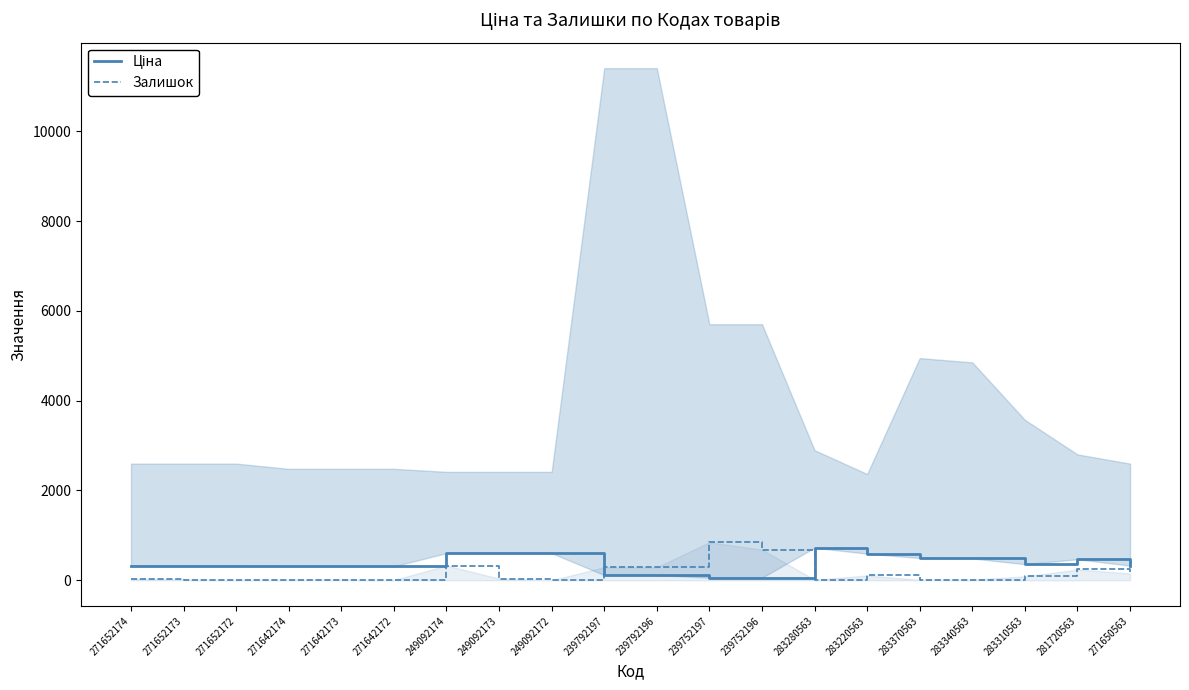

Is the value of Ціна at 281720563 greater than the value of Залишок at 271642173?

Yes